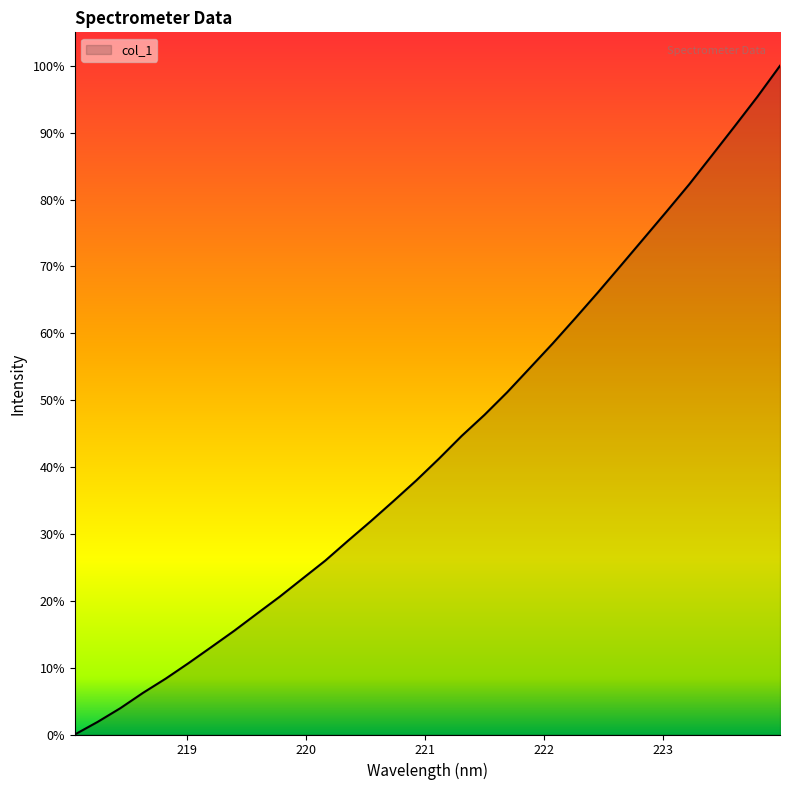

What is the greatest value displayed?

100.0